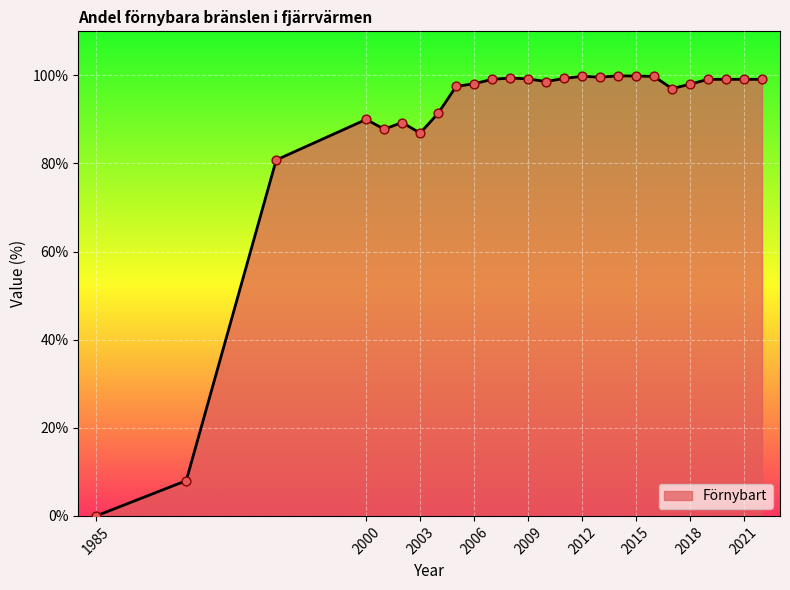

What is the difference between the maximum and minimum values?

99.9